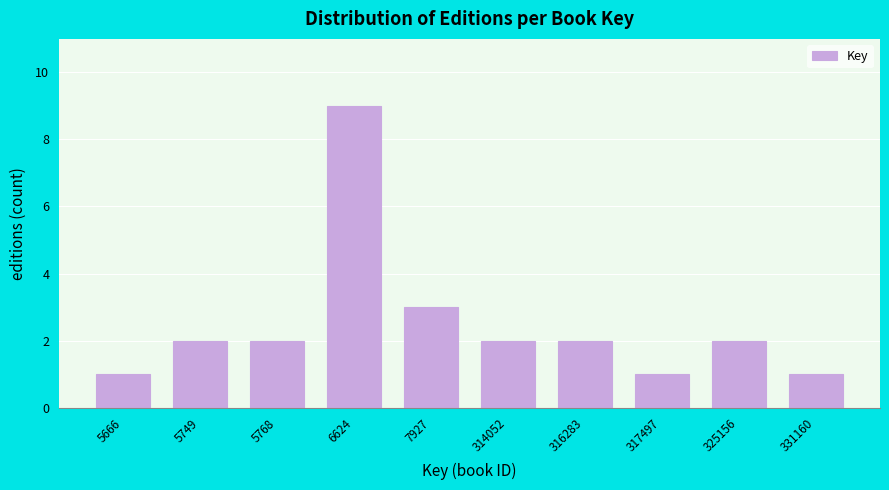

Reading left to right, extract all data points from this chart.

5666=1	5749=2	5768=2	6624=9	7927=3	314052=2	316283=2	317497=1	325156=2	331160=1